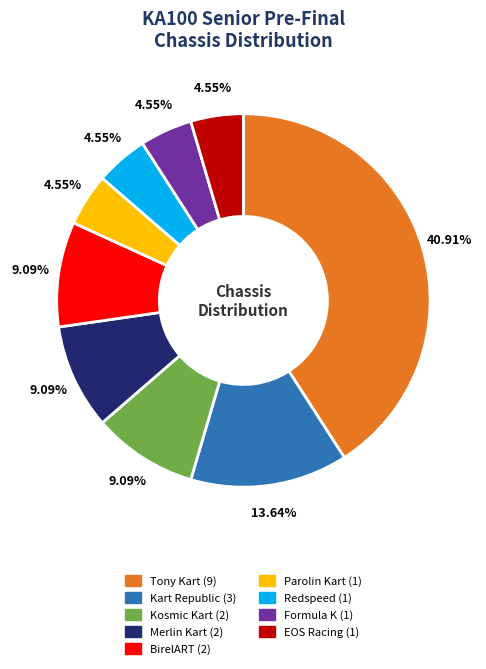

To the nearest percent, what percentage of the pie is Redspeed?

5%